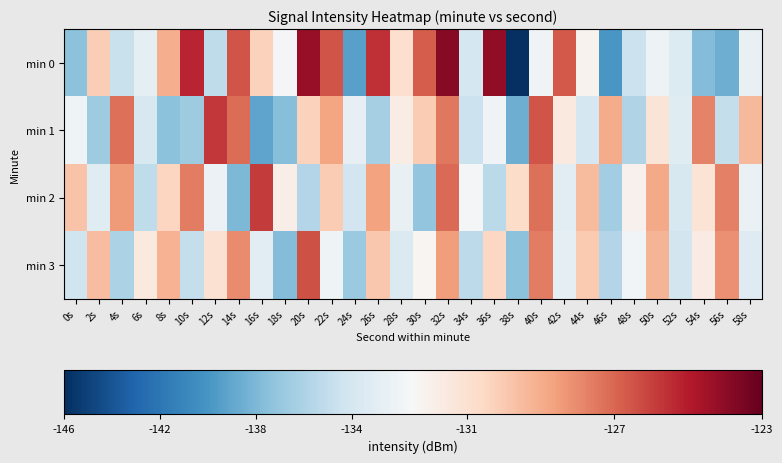

Which series changed the most between 28s and 34s?

min 0